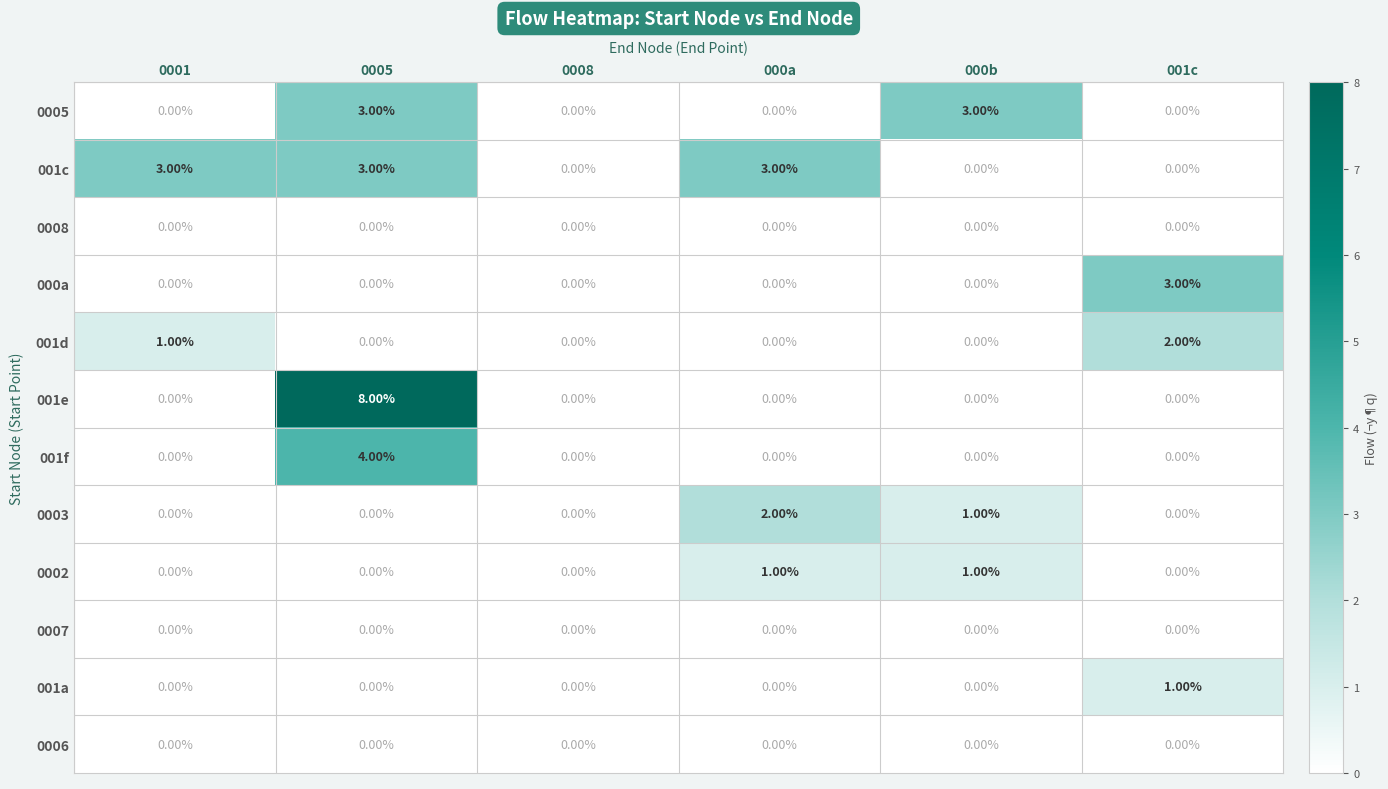

What is the sum of all 000a values?

3